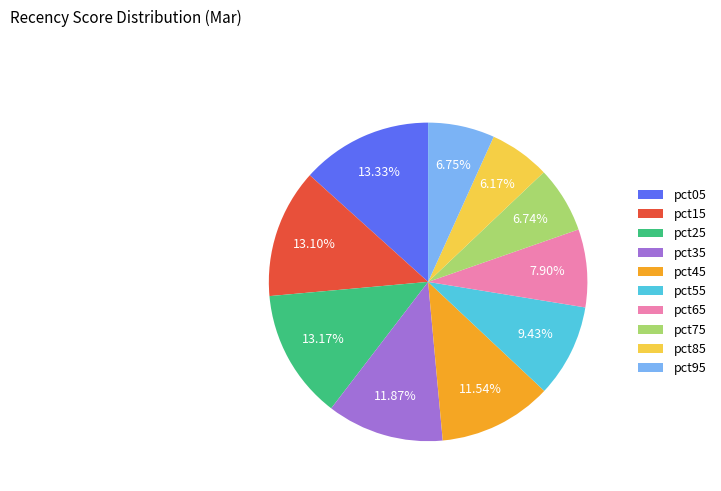

True or false: pct95 accounts for 7% of the total.

True